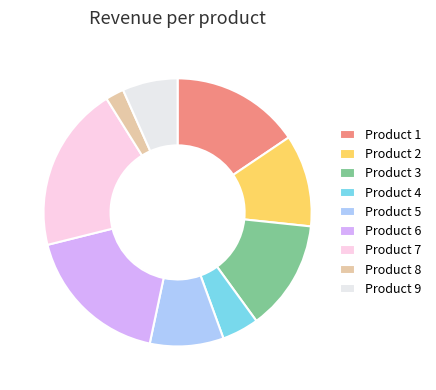

How many slices are in this pie chart?

9